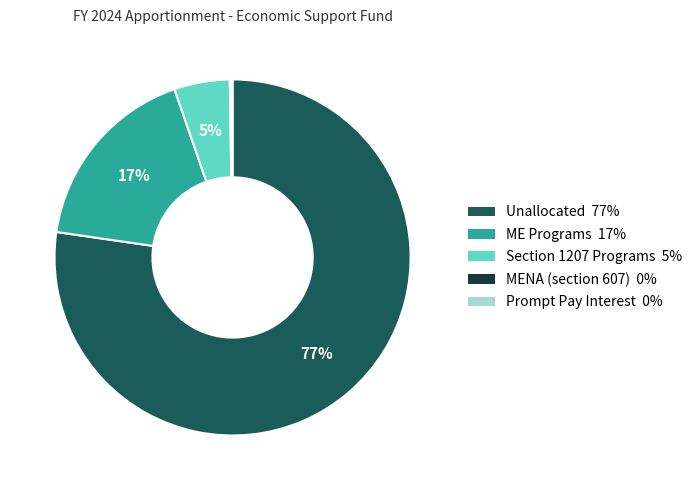

Between ME Programs and Unallocated, which is larger?

Unallocated